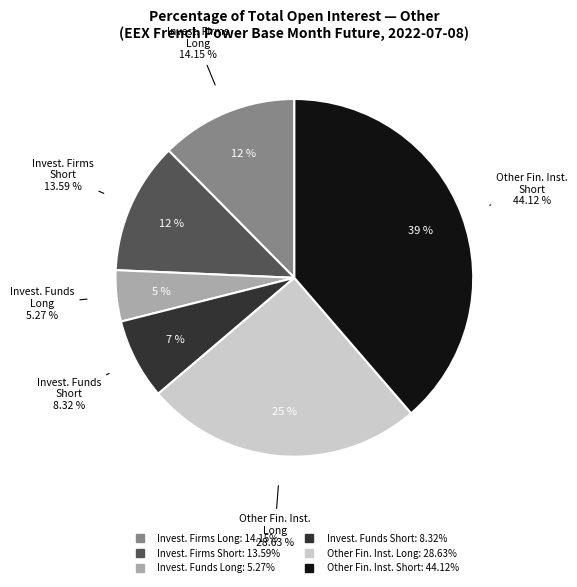

True or false: Other Financial Institutions (Short) accounts for 27% of the total.

False